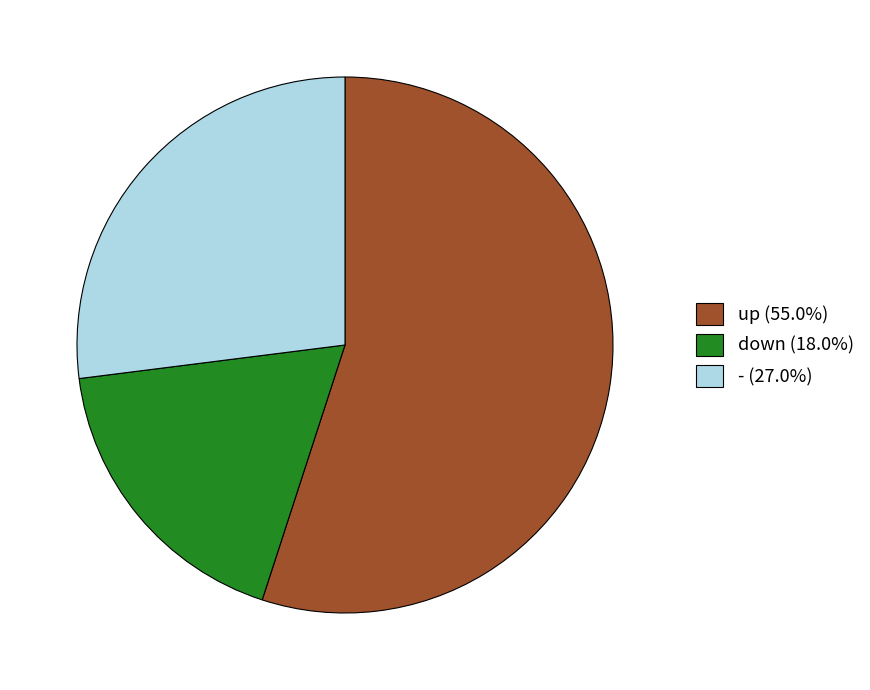

Does any single category account for the majority?

Yes